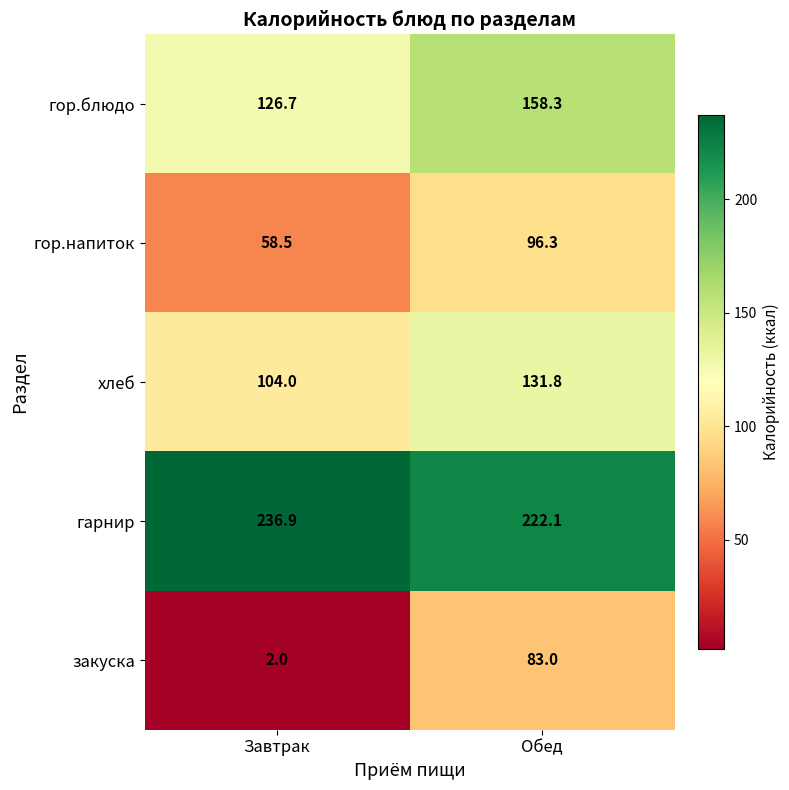

List the series in order of their peak value, highest first.

гарнир, гор.блюдо, хлеб, гор.напиток, закуска